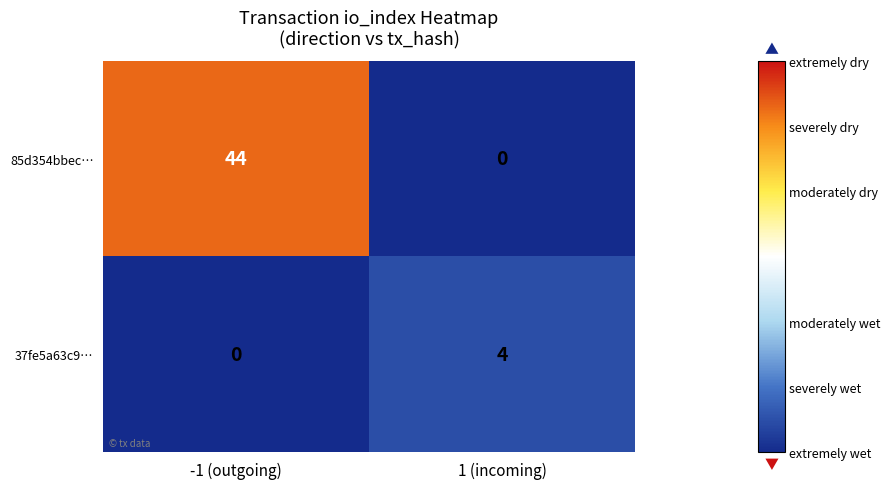

Rank the series at -1 (outgoing) from highest to lowest value.

85d354bbec…, 37fe5a63c9…